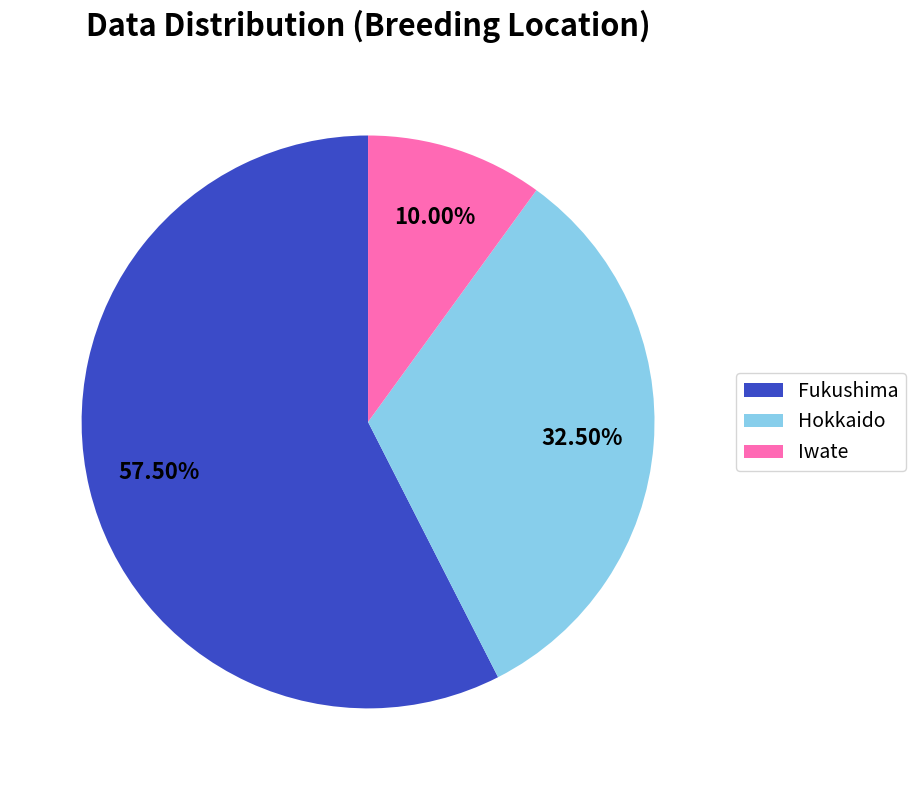

How many slices are in this pie chart?

3